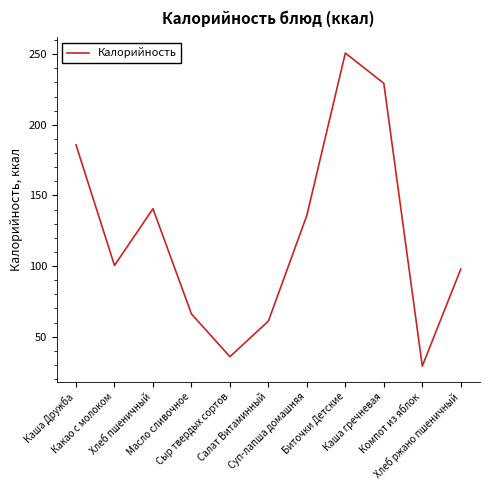

True or false: the data has more than 2 interior local peaks.

False